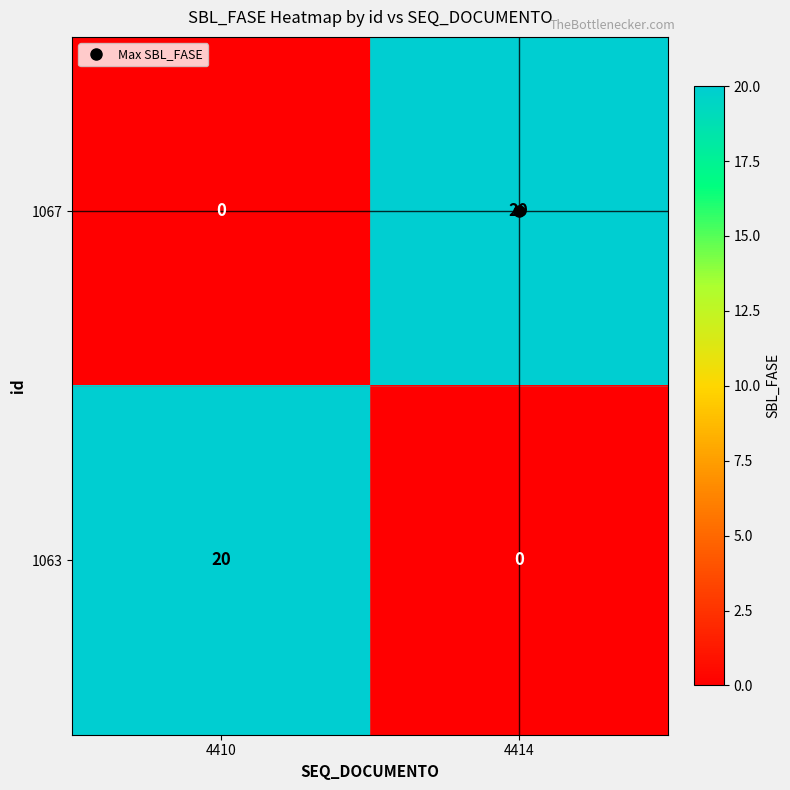

At which label is 1067 closest to 10?

4410